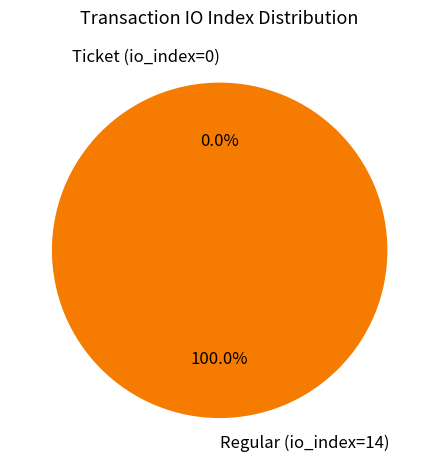

What percentage is NOT represented by Ticket (io_index=0)?

100.0%